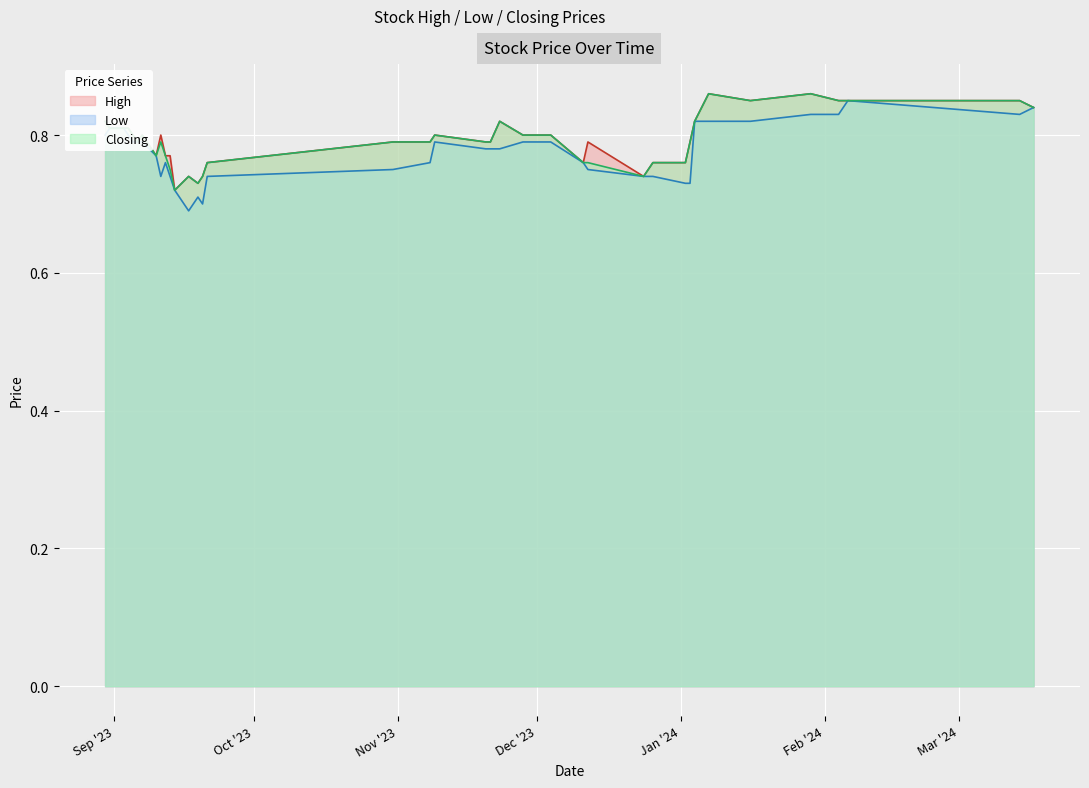

What are all the series names shown in the legend?

High, Low, Closing